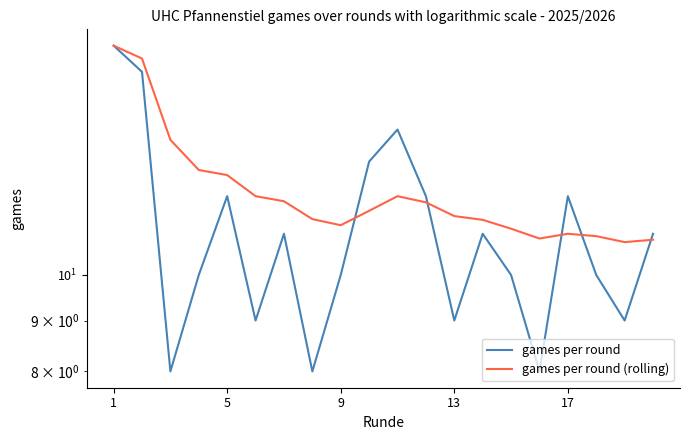

What is the value of the games per round point at the 15th from the left?

10.0